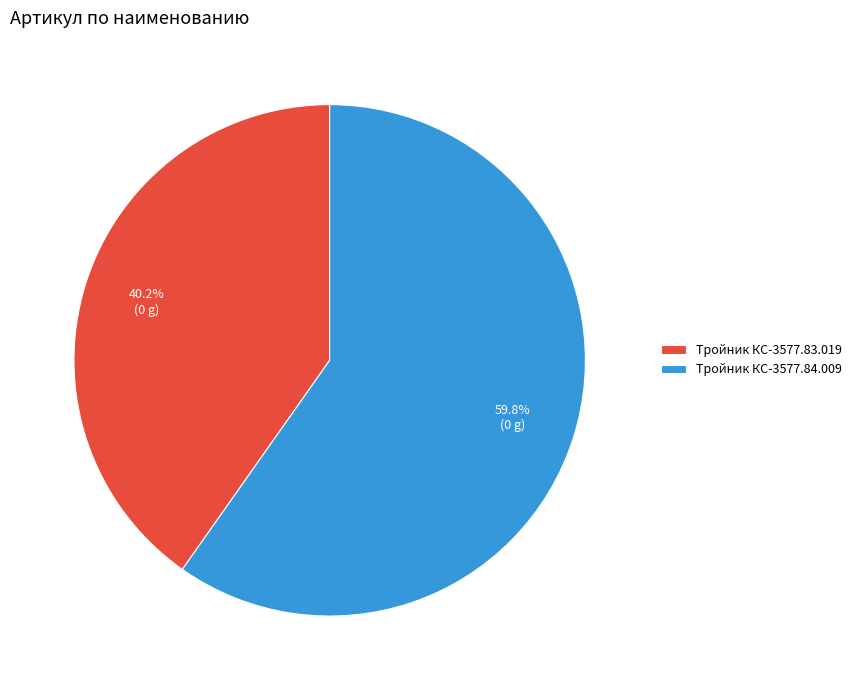

Which slice is the largest?

Тройник КС-3577.84.009